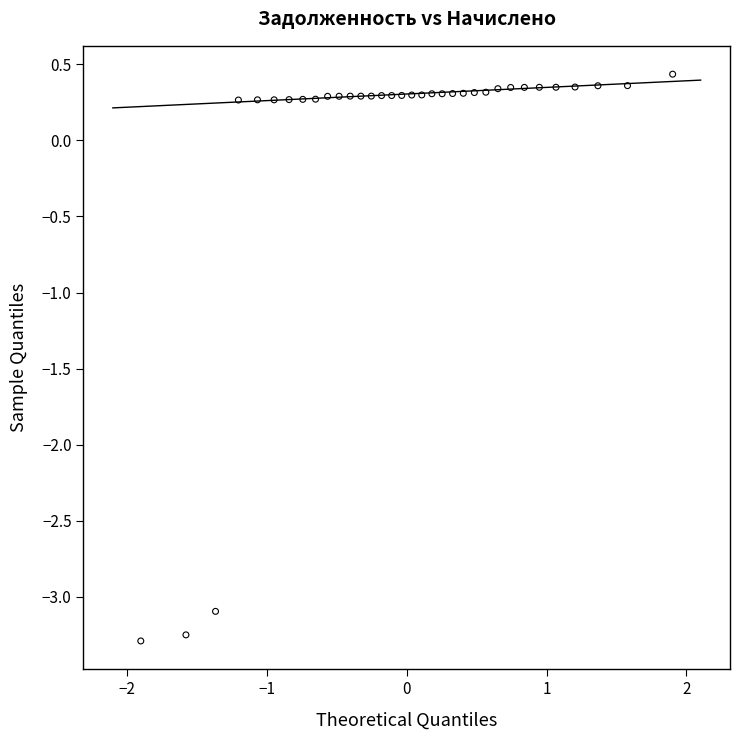

What is the range of X values (max minus min)?

3.8